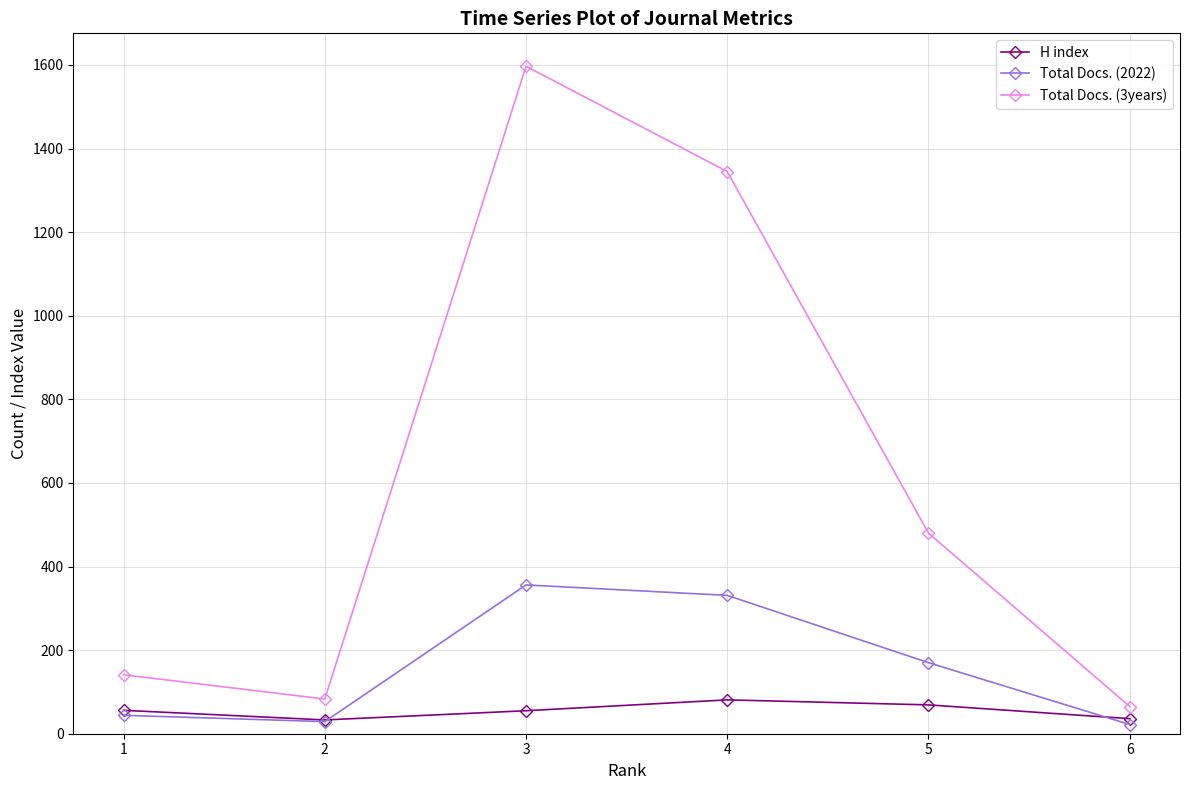

What is the total value across all series at 4?

1757